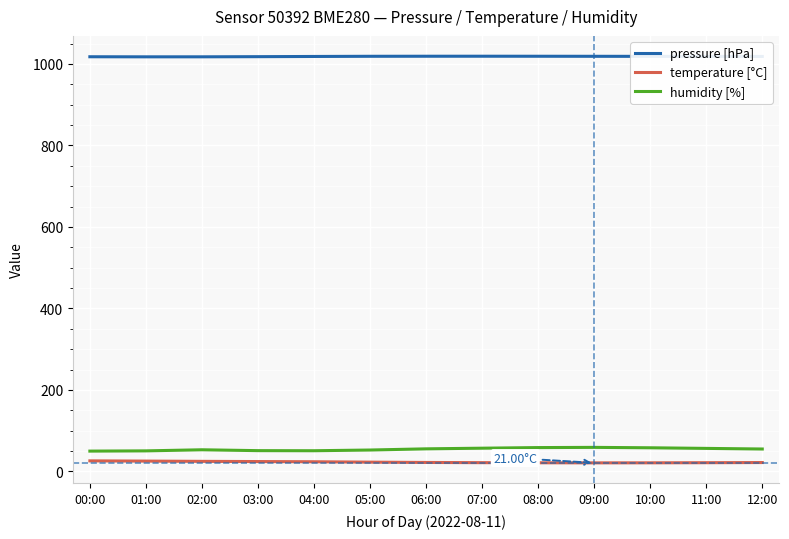

True or false: temperature [°C] and humidity [%] intersect in this chart.

False